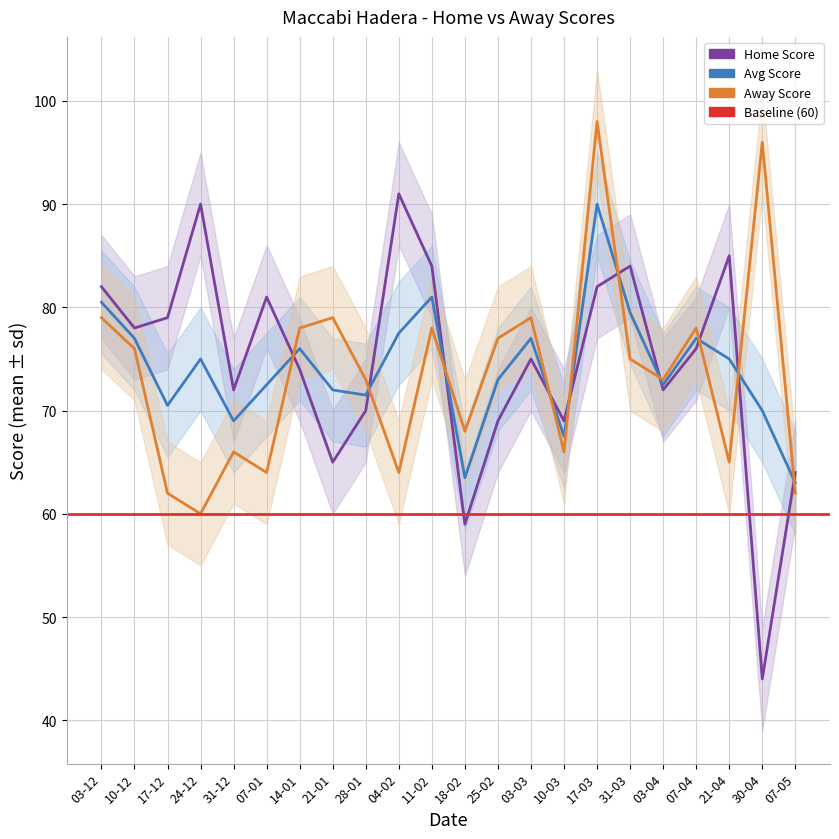

At how many categories does at least one series exceed 64?

21